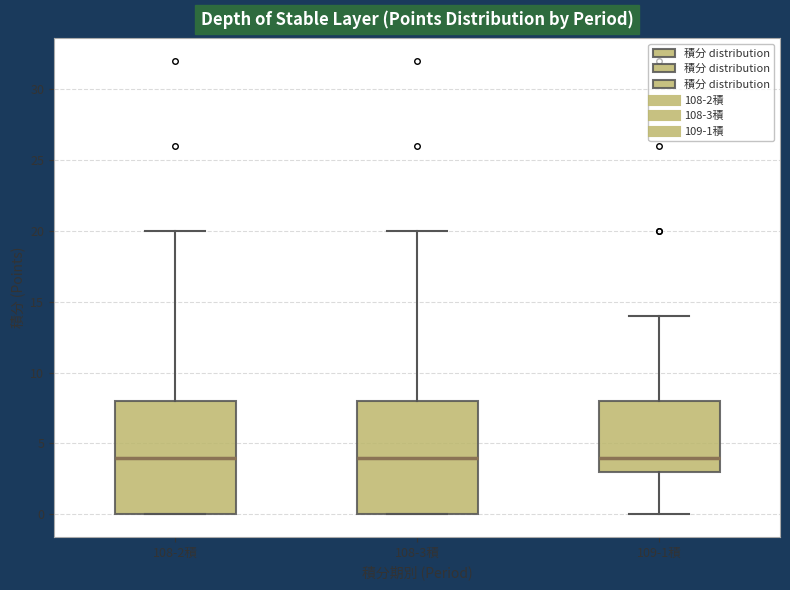

Reading left to right, read every box against the y-axis: the position of its median line, the range the box covers, and the ends of its whiskers. The values are not printed on the chart, so give them approximately, as read against the axis.

108-2積: median 4, box 0 to 8, whiskers 0 to 20
108-3積: median 4, box 0 to 8, whiskers 0 to 20
109-1積: median 4, box 3 to 8, whiskers 0 to 14